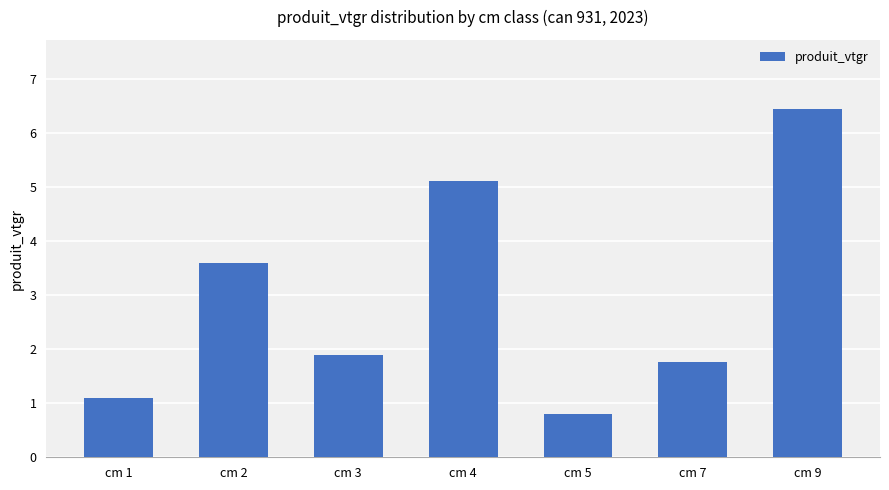

What is the value of the 4th bar from the left?

5.1